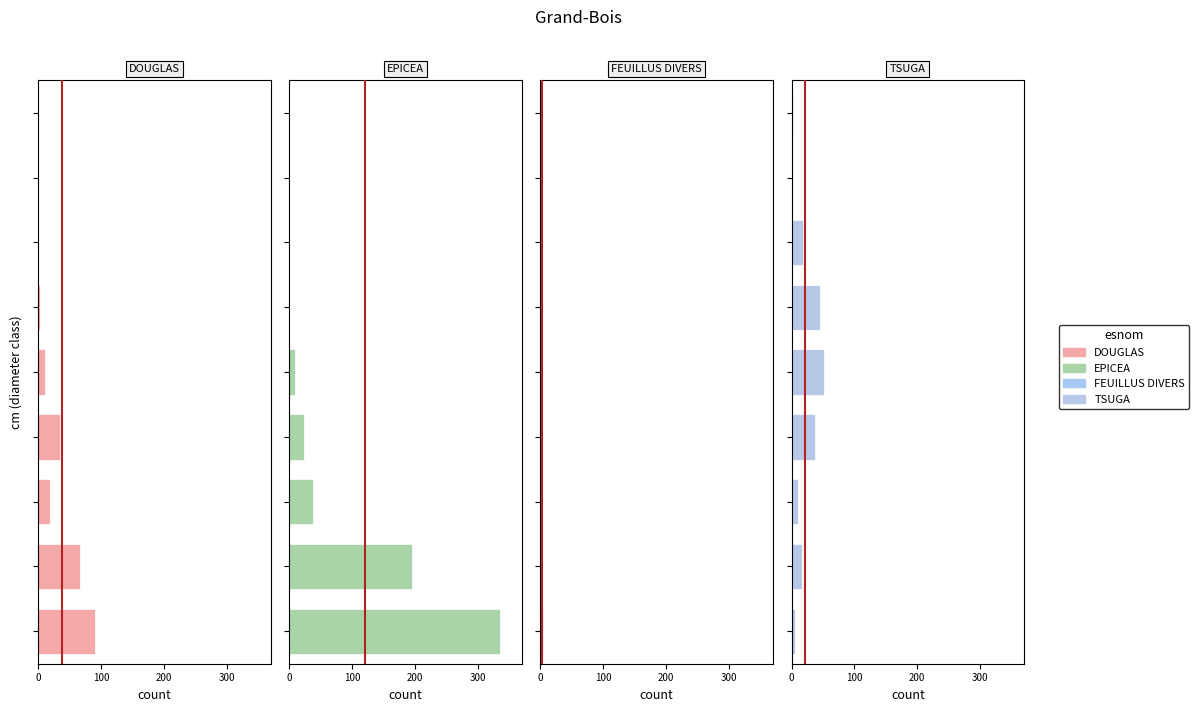

Reading left to right, transcribe all the data shown in this chart.

DOUGLAS: 91	66	18	34	11	2	0	0	0
EPICEA: 335	195	38	23	9	0	0	0	0
FEUILLUS DIVERS: 4	1	0	0	0	0	0	0	0
TSUGA: 6	17	10	37	51	46	18	1	2